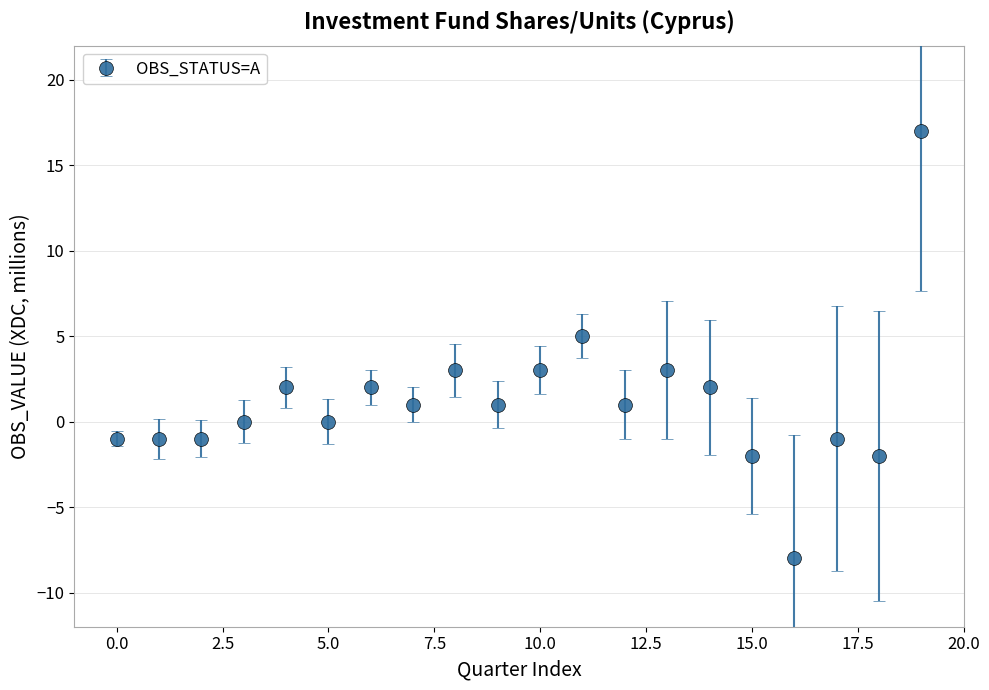

What is the greatest value displayed?

17